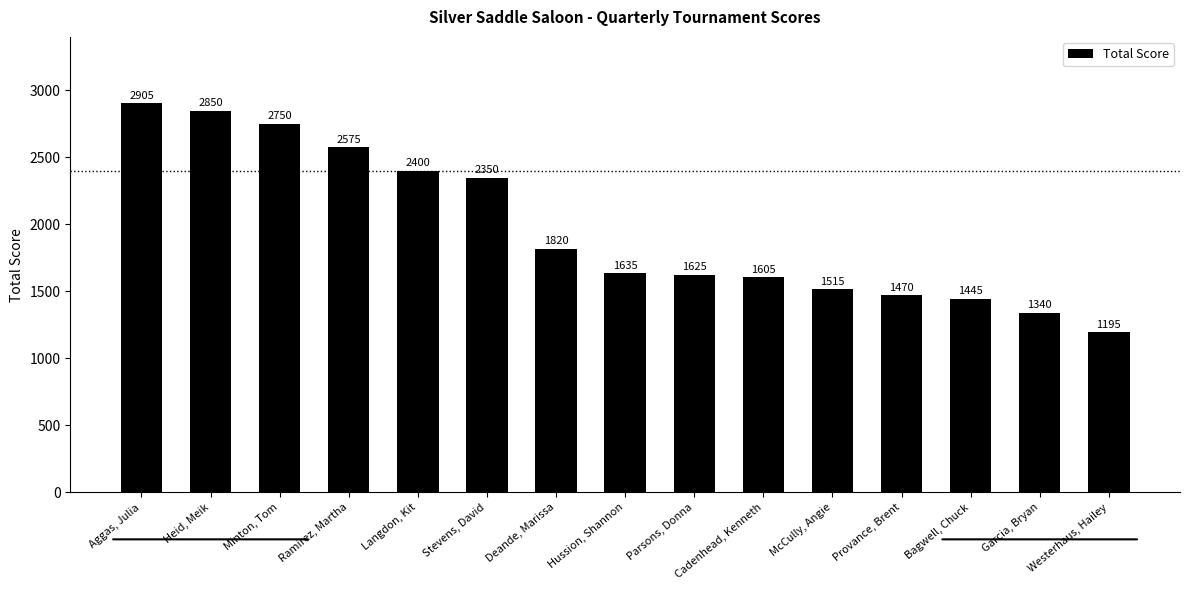

What value does the data have at Aggas, Julia?

2905